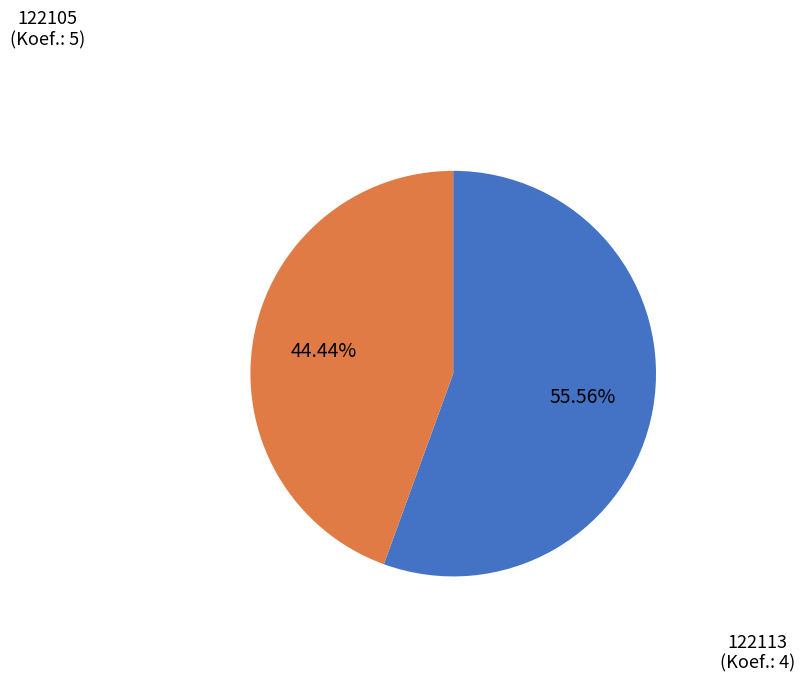

Is there any slice that represents more than half of the pie?

Yes